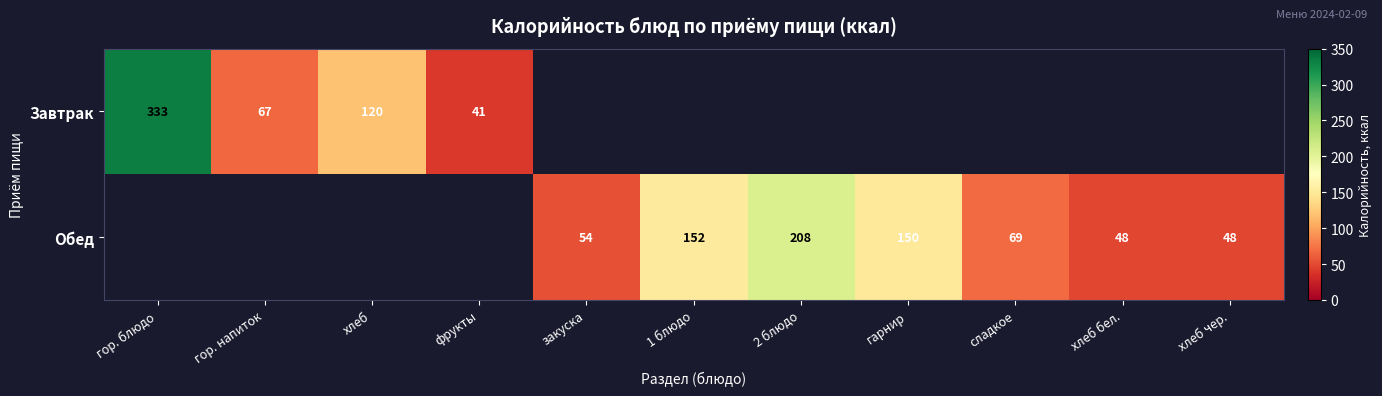

The value of Обед at гарнир is 150. True or false?

True